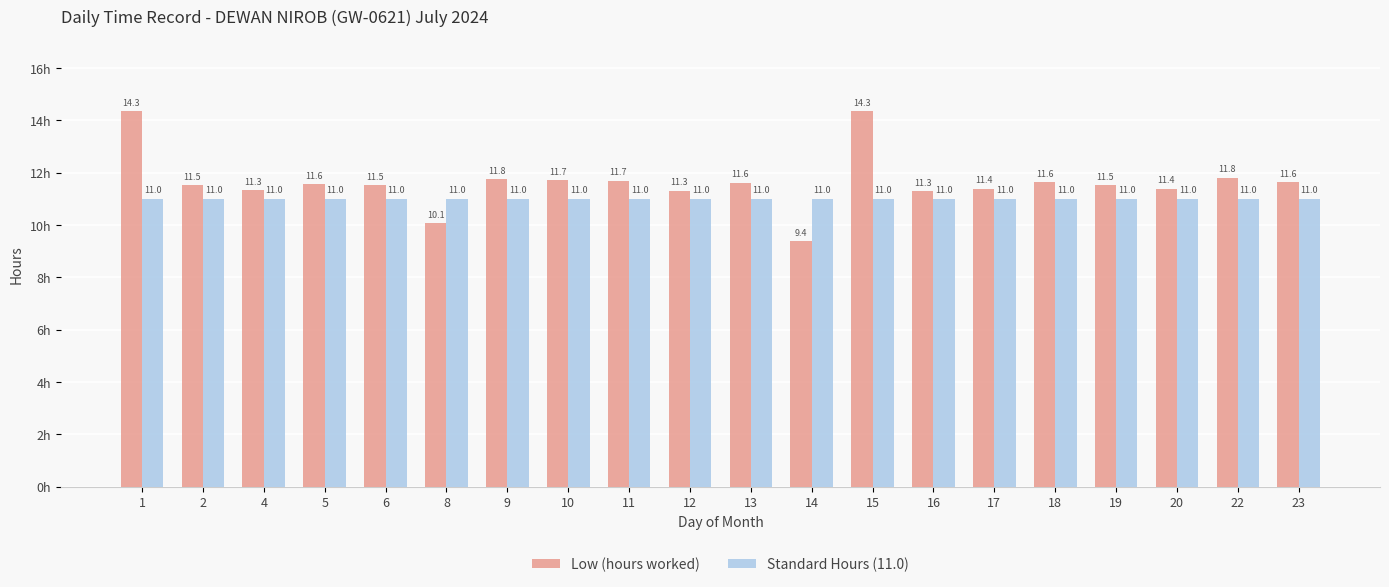

What is the minimum value shown in the chart?

9.4